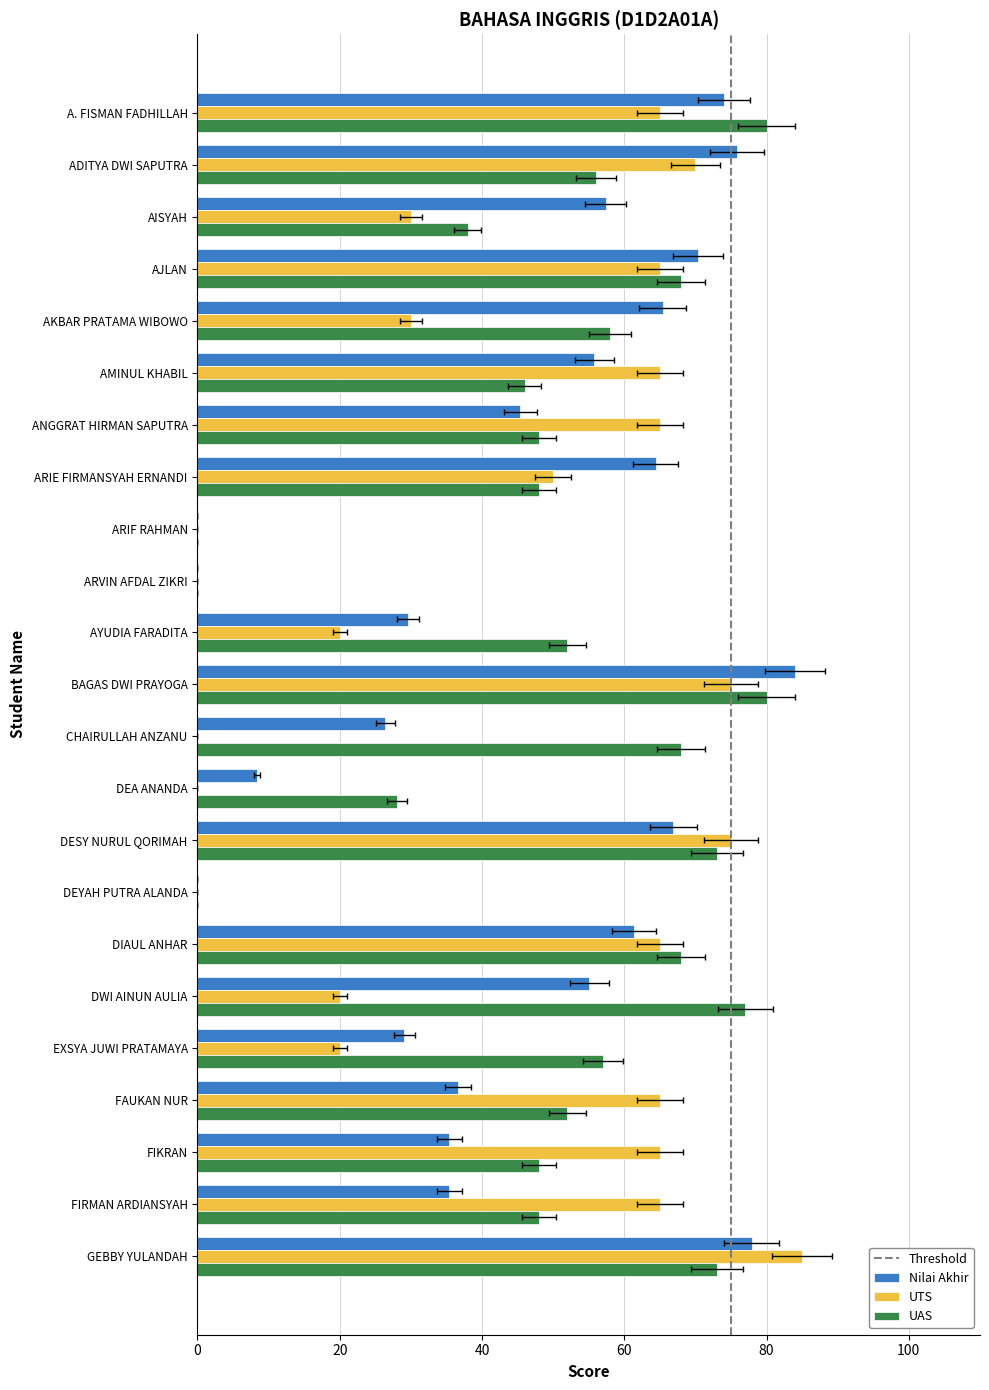

Which series has the largest total across all categories?

UAS